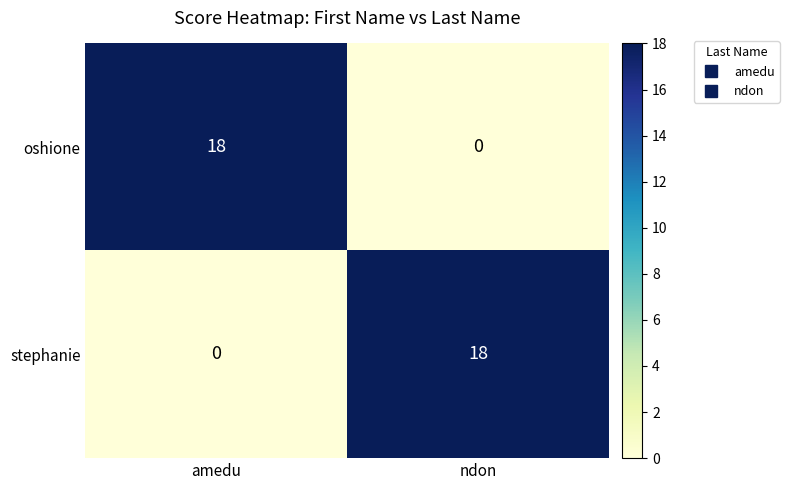

Rank the categories by stephanie value from lowest to highest.

amedu, ndon